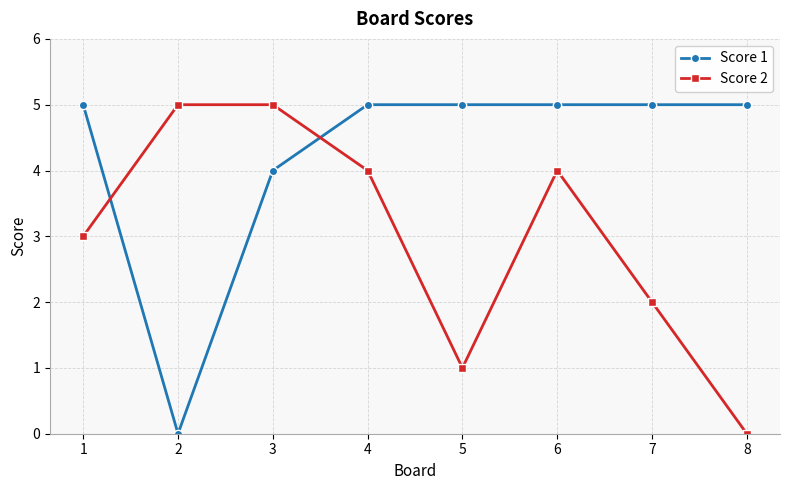

How many series are shown in this chart?

2